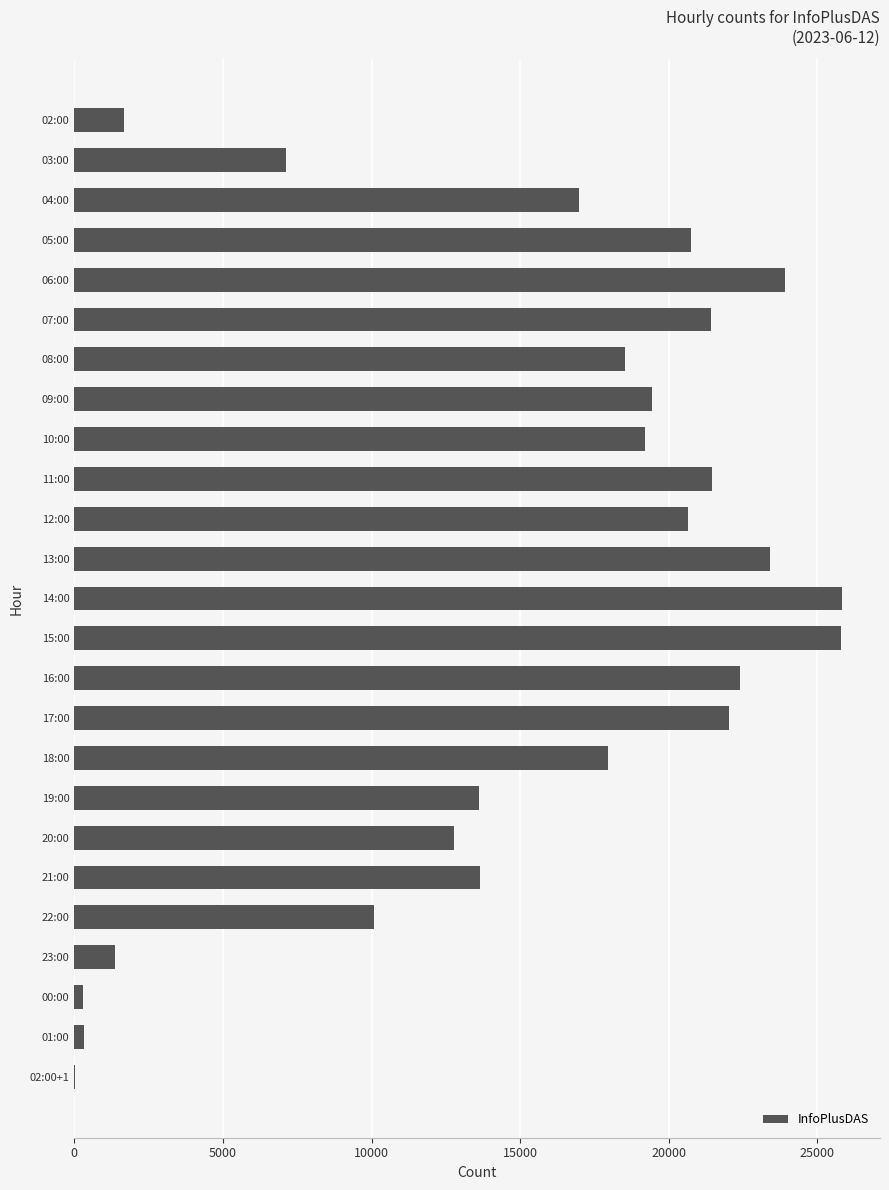

Between 19:00 and 23:00, which is larger?

19:00